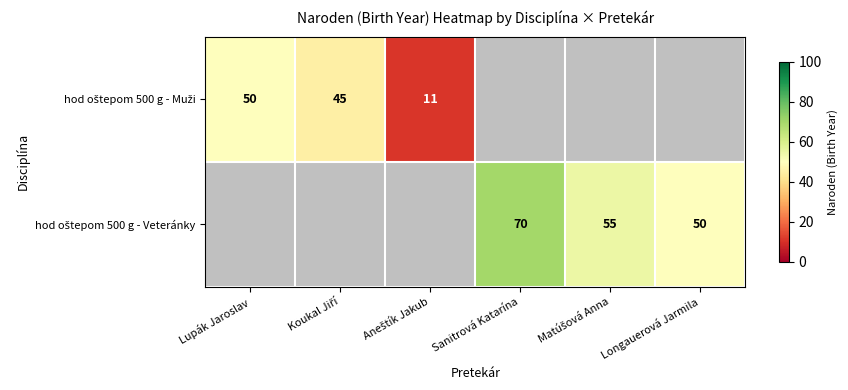

Read the hod oštepom 500 g - Muži value at Koukal Jiří.

45.0